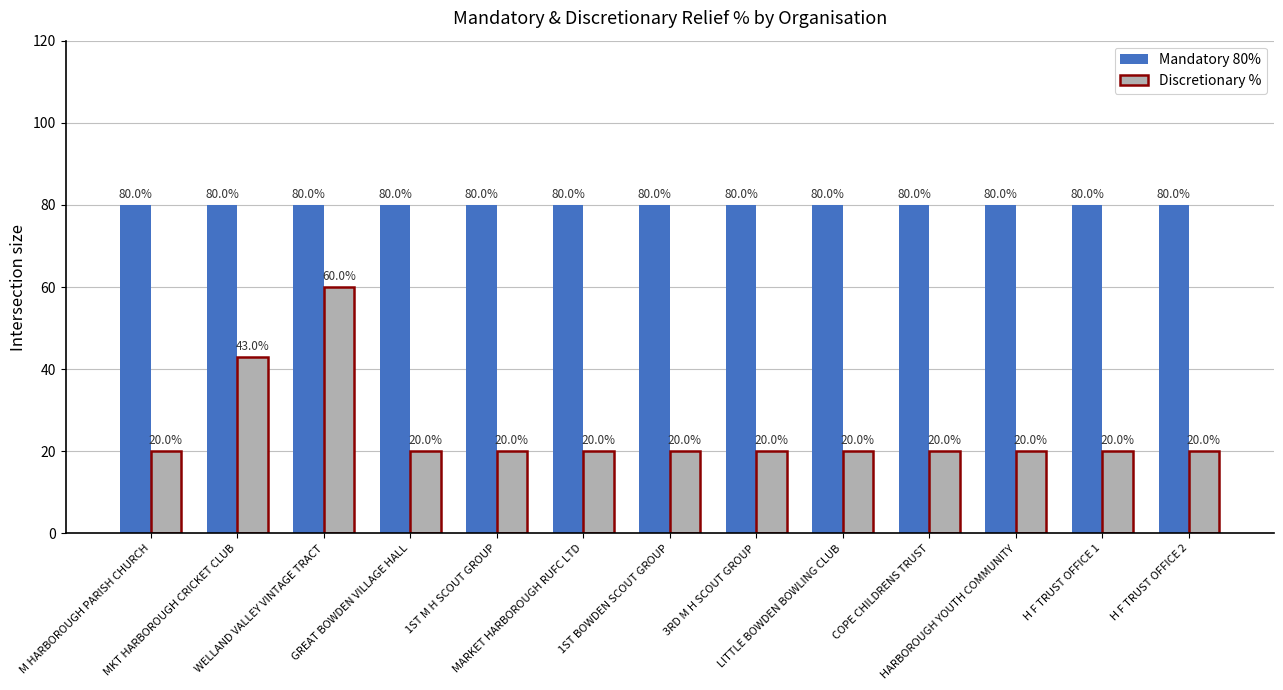

What is the value of the Discretionary % bar at the 10th from the left?

20